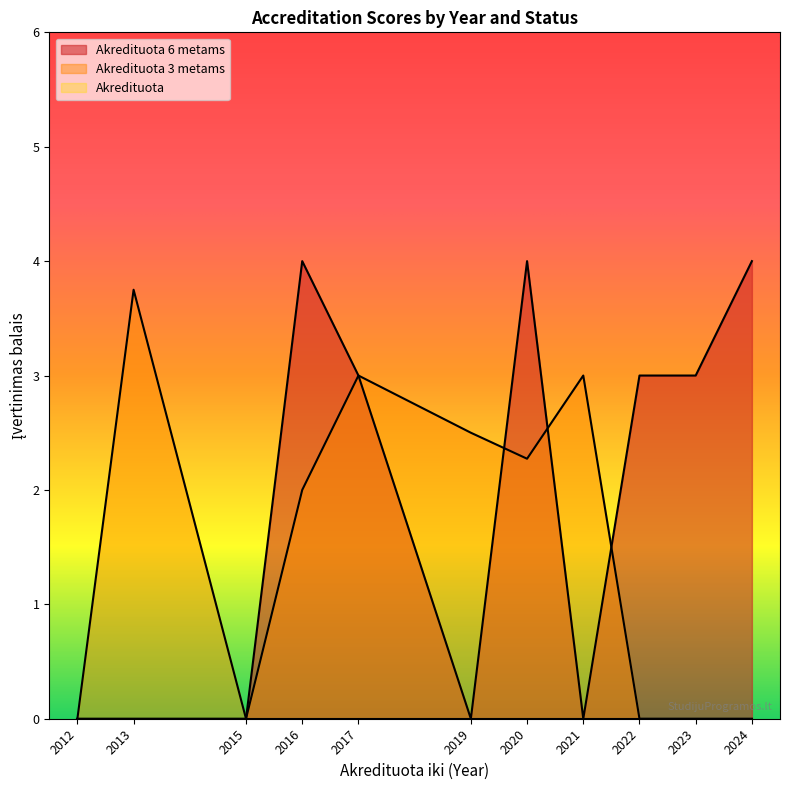

True or false: Akredituota 6 metams and Akredituota cross at least once.

False